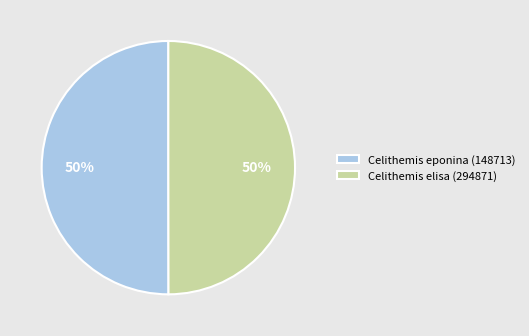

Approximately how many times larger is the value at Celithemis elisa (294871) compared to Celithemis eponina (148713)?

1.0